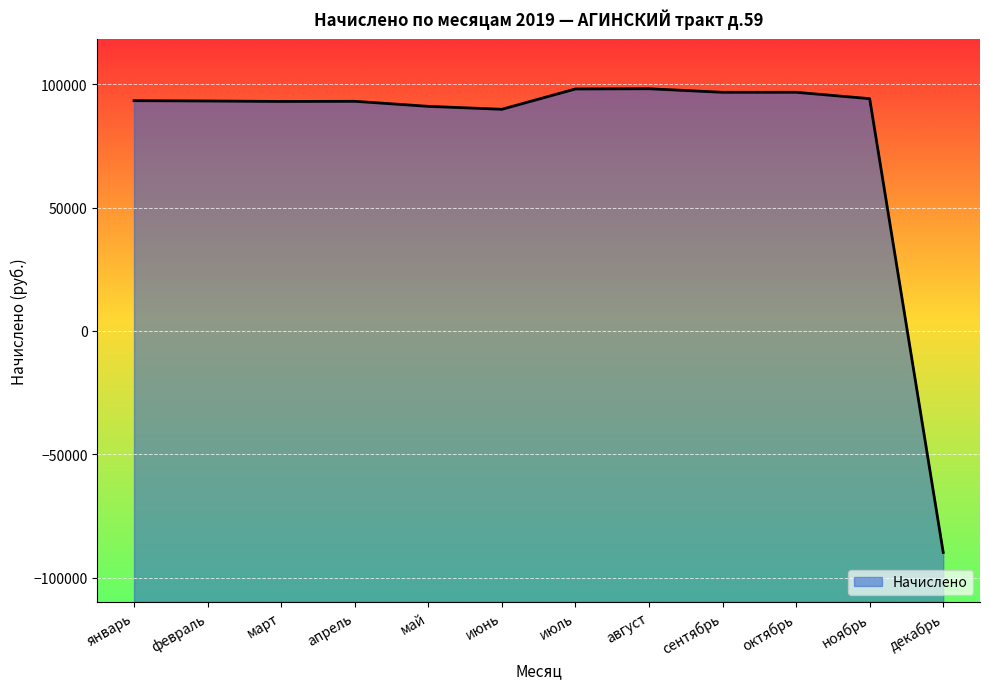

How many data points does each series have?

12